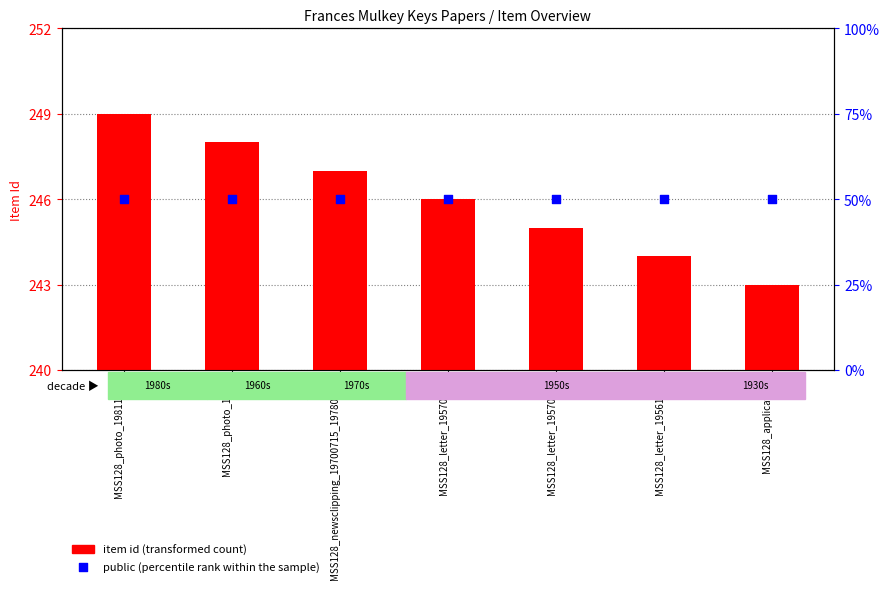

What are all the series names shown in the legend?

item id (transformed count), public (percentile rank within the sample)